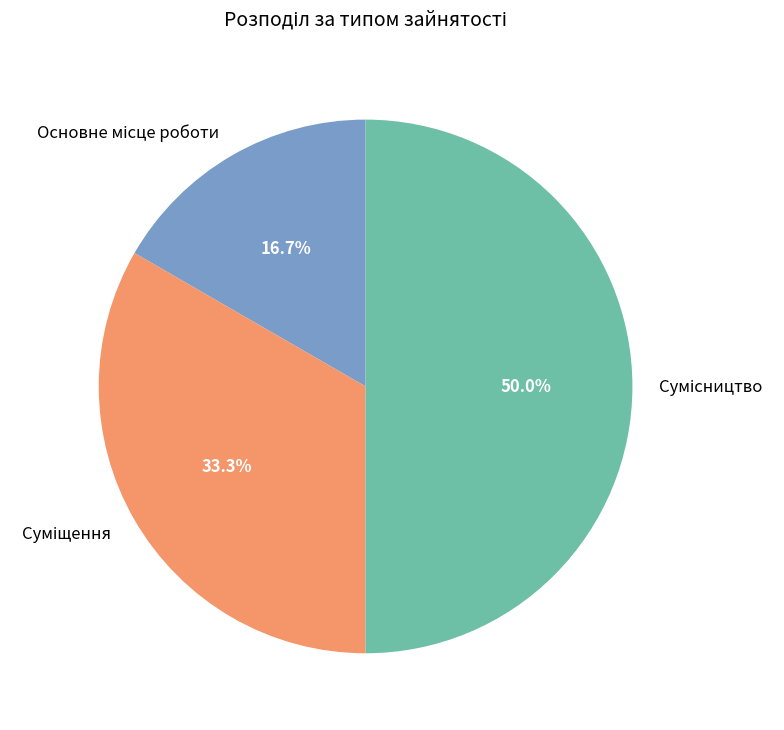

To the nearest percent, what is the combined percentage of Сумісництво and Основне місце роботи?

67%